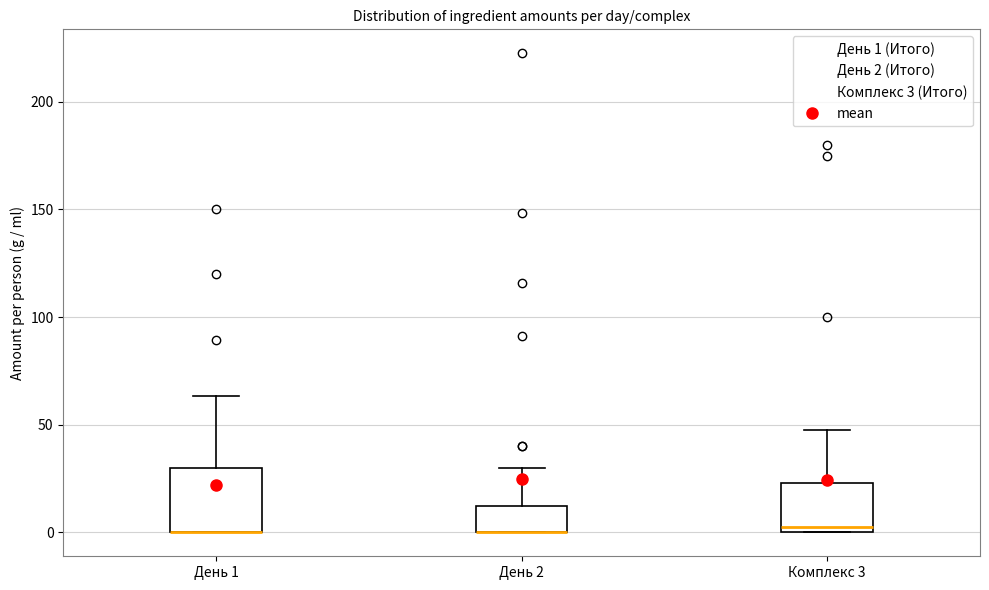

Comparing the boxes themselves (not the whiskers), which one is the tallest?

День 1